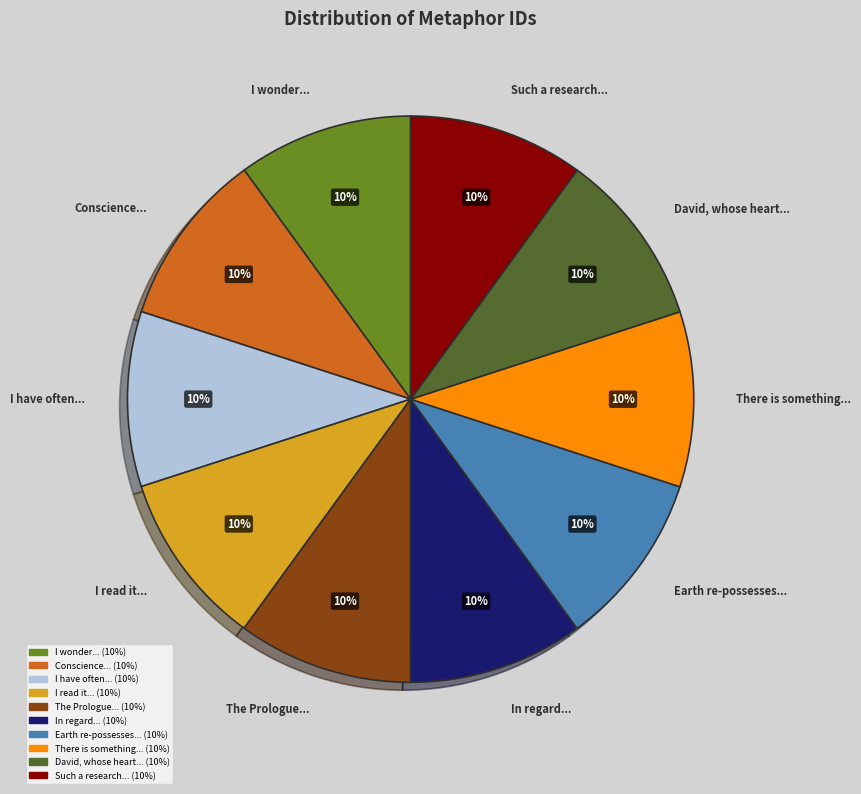

To the nearest percent, what is the average slice percentage?

10%